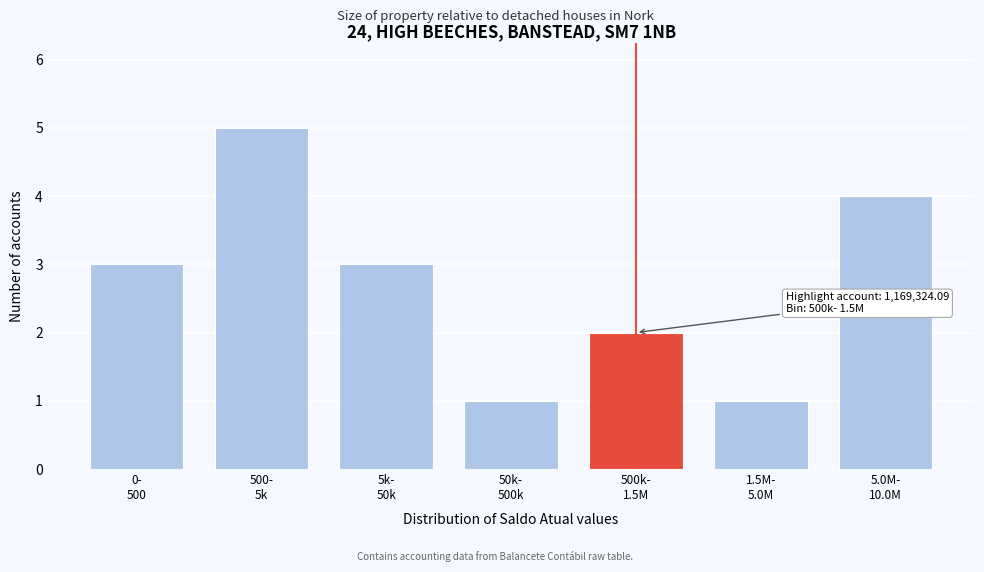

Reading left to right, transcribe all the data shown in this chart.

3	5	3	1	2	1	4